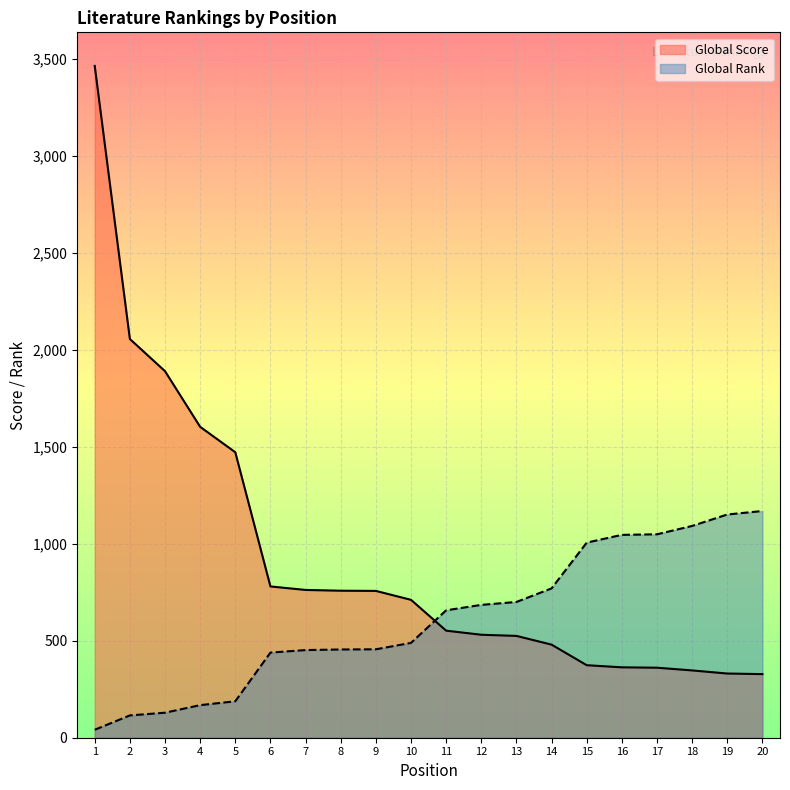

Which series has the widest spread of values?

Global Score